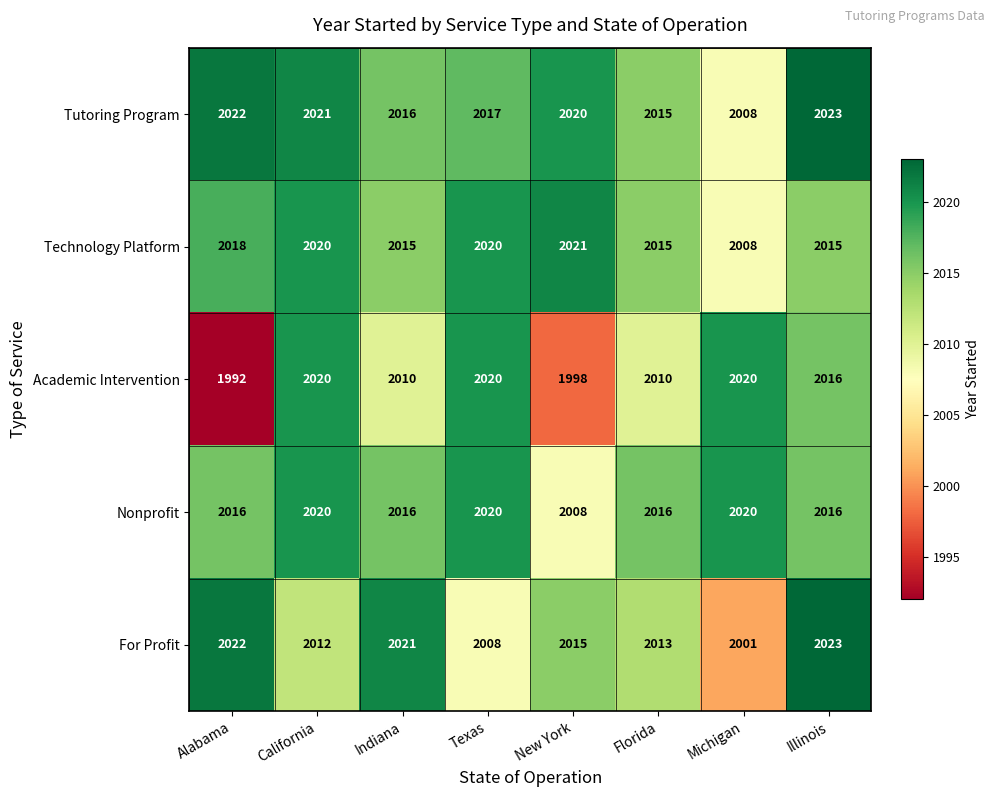

What is the lowest value of the Technology Platform series?

2008